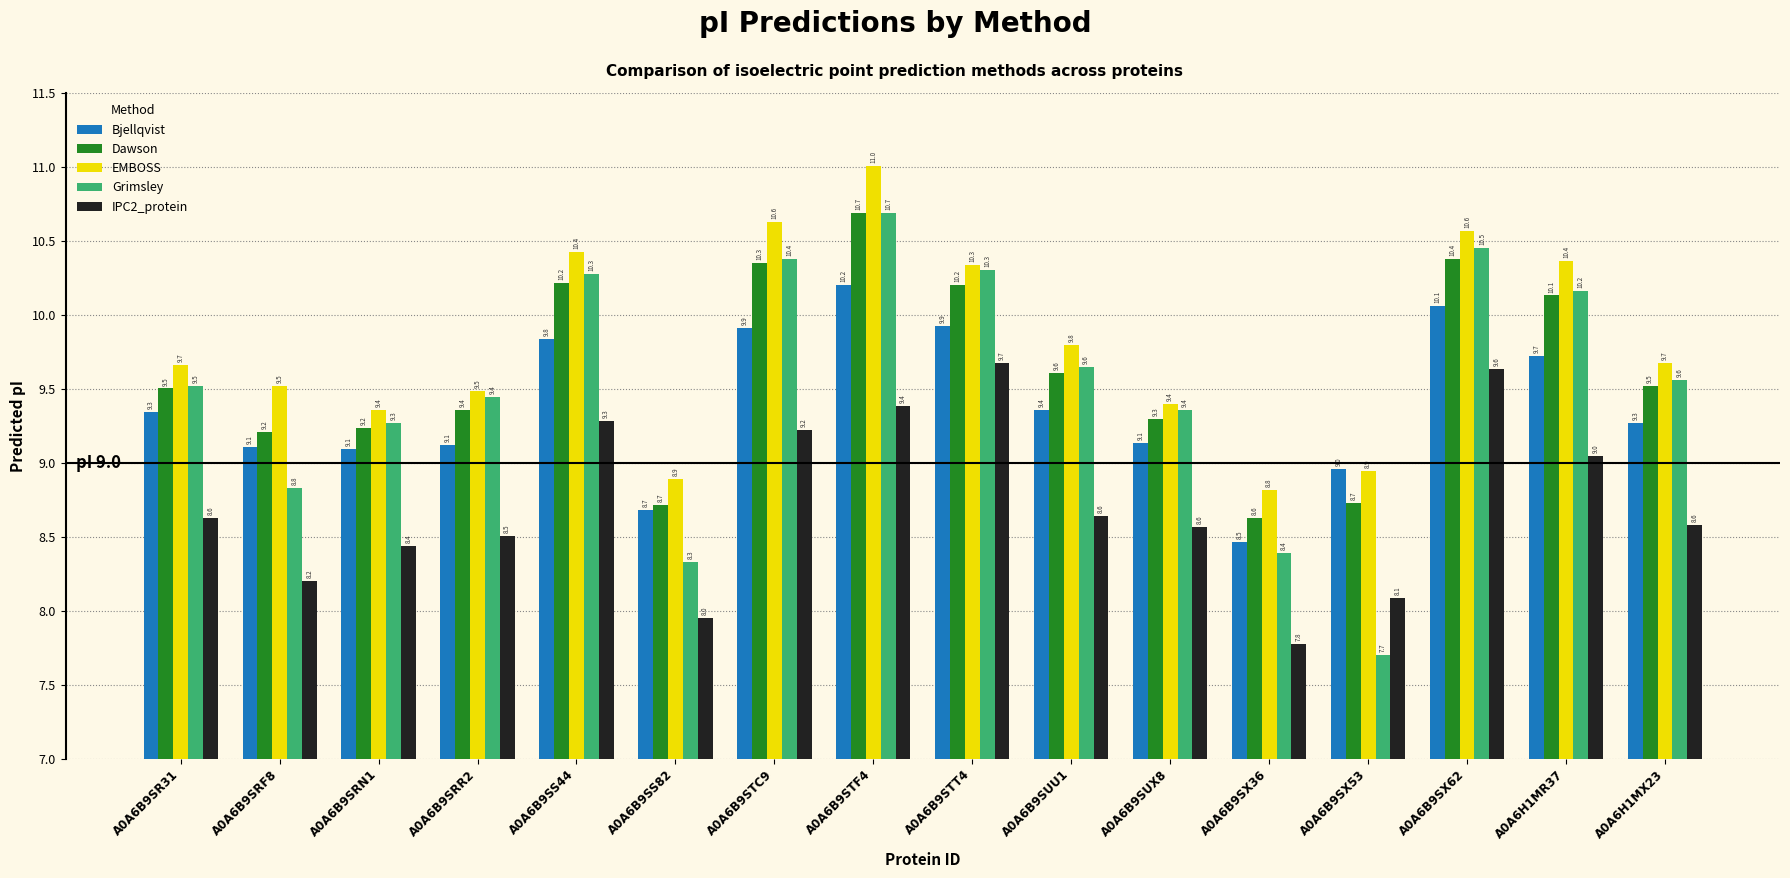

What is the sum of all Grimsley values?

152.3